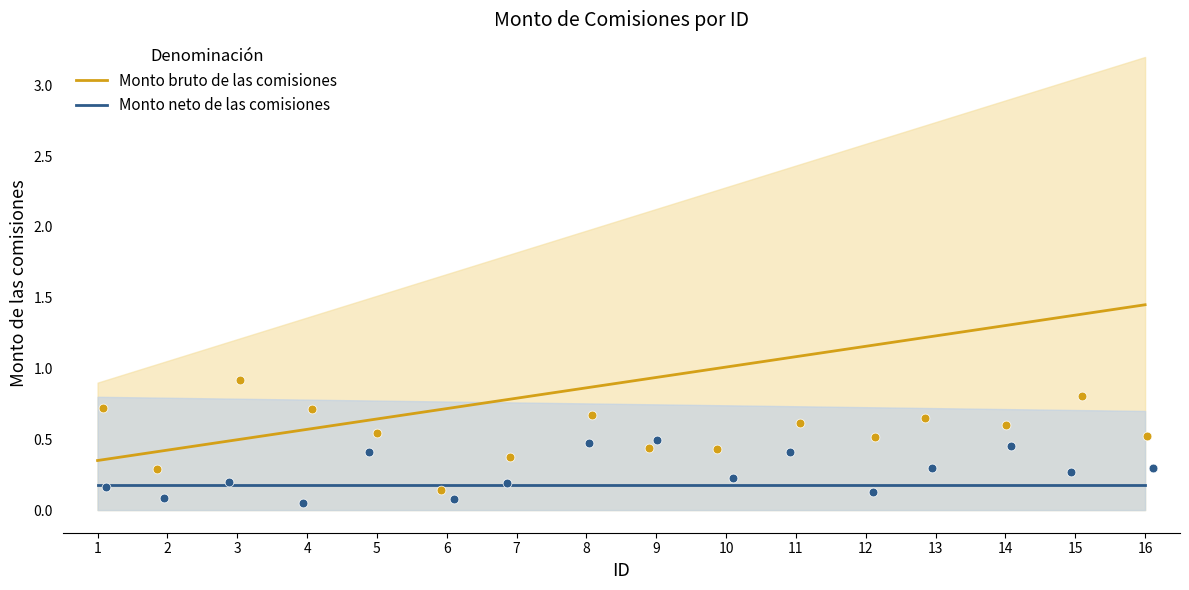

Which series contains the highest Y value?

Monto bruto de las comisiones